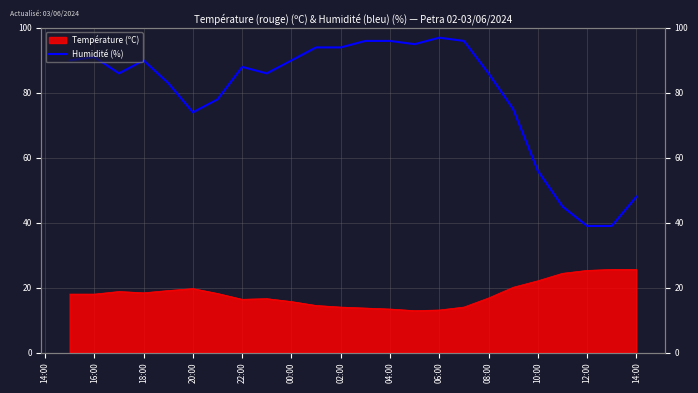

The chart shows a value of 91 at 16:00. True or false?

True